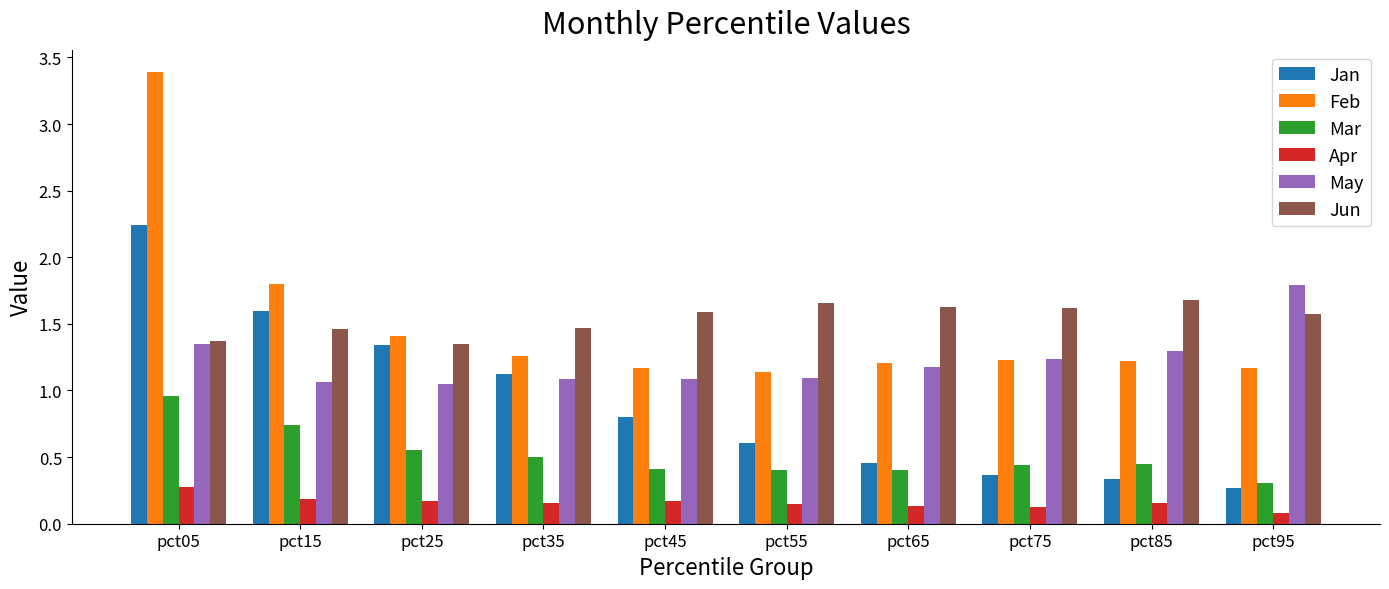

Are the bars horizontal?

No